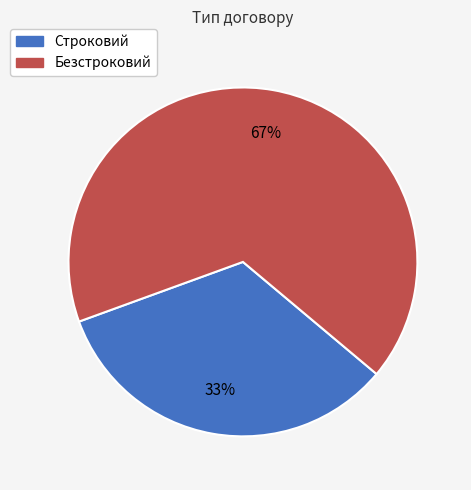

Is the sum of Безстроковий and Строковий greater than half?

Yes